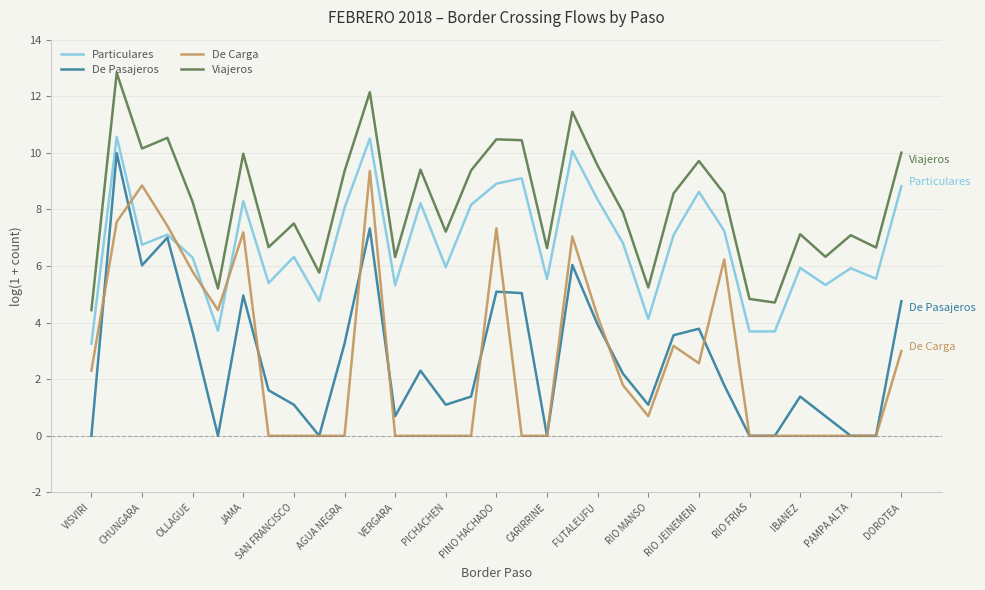

Which series has the largest total across all categories?

Viajeros